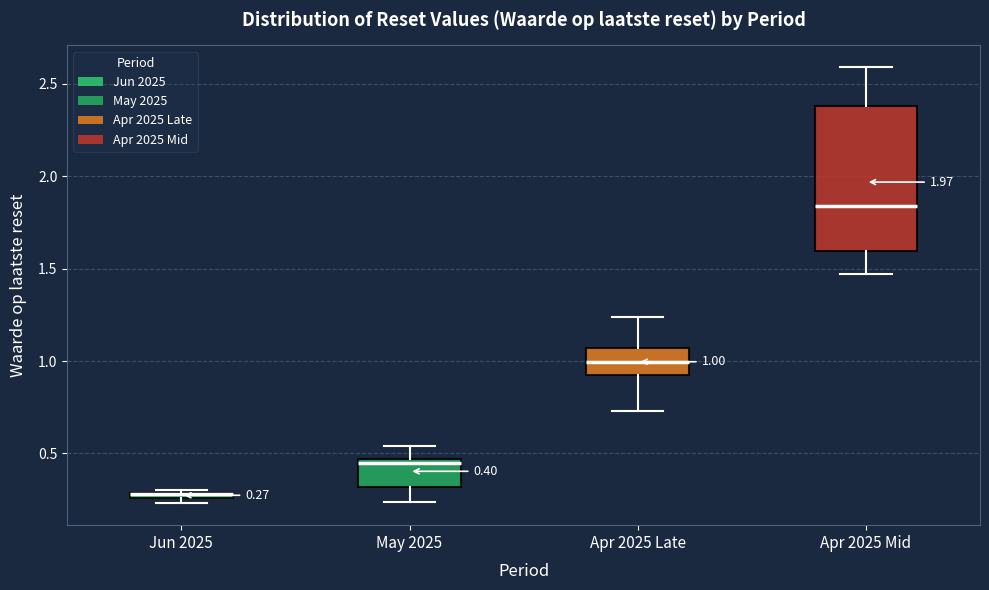

Which box is the tallest, from its lower edge to its upper edge?

Apr 2025 Mid